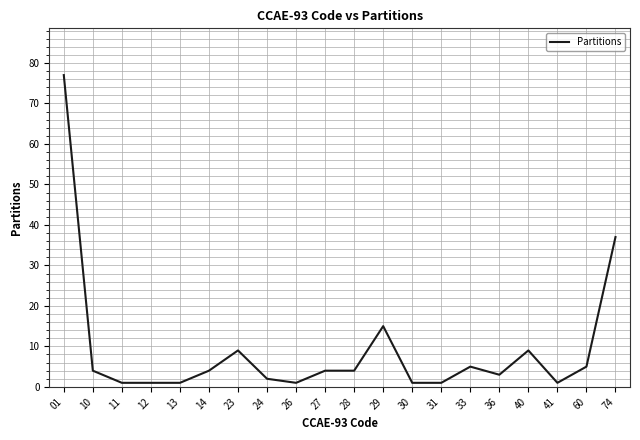

Approximately how many times larger is the value at 28 compared to 27?

1.0